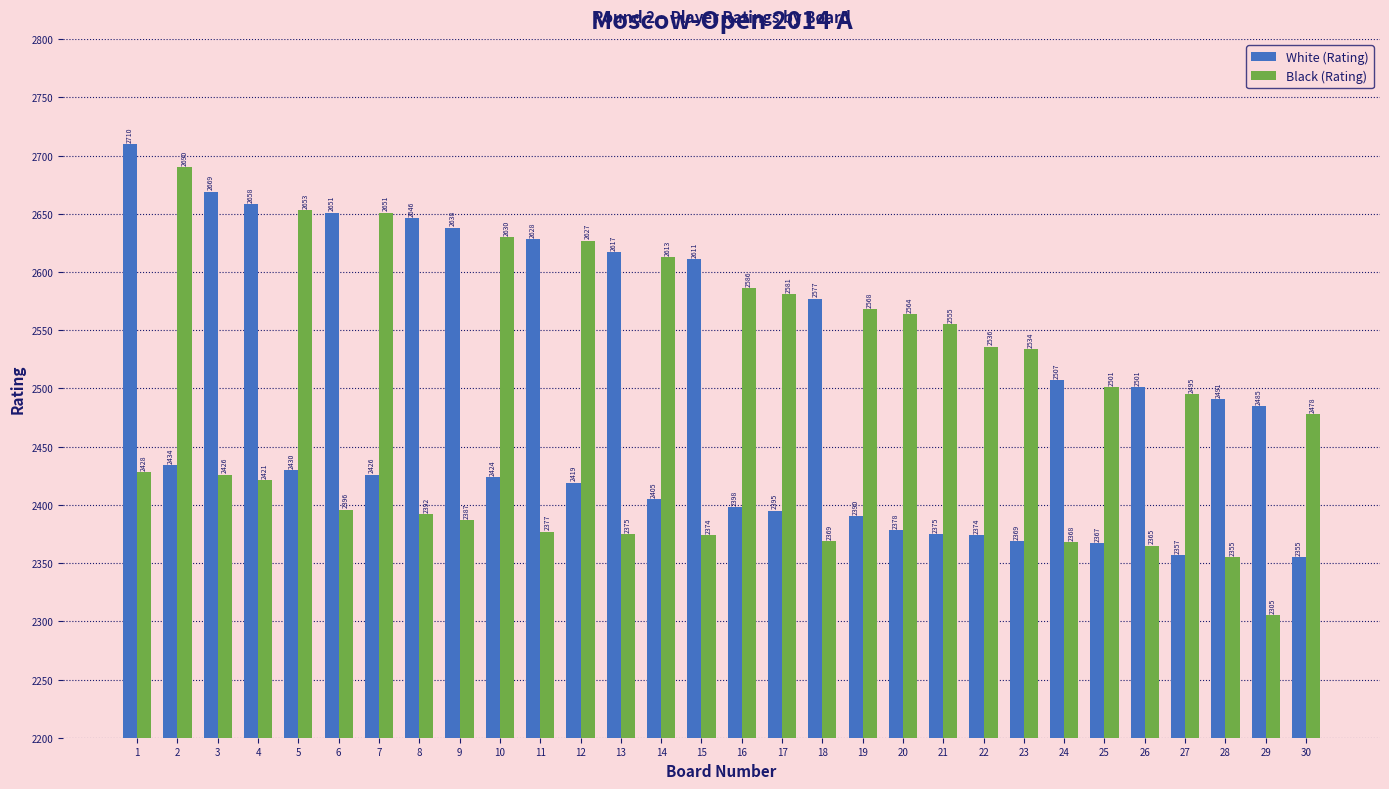

At which category is the sum across all series the highest?

1